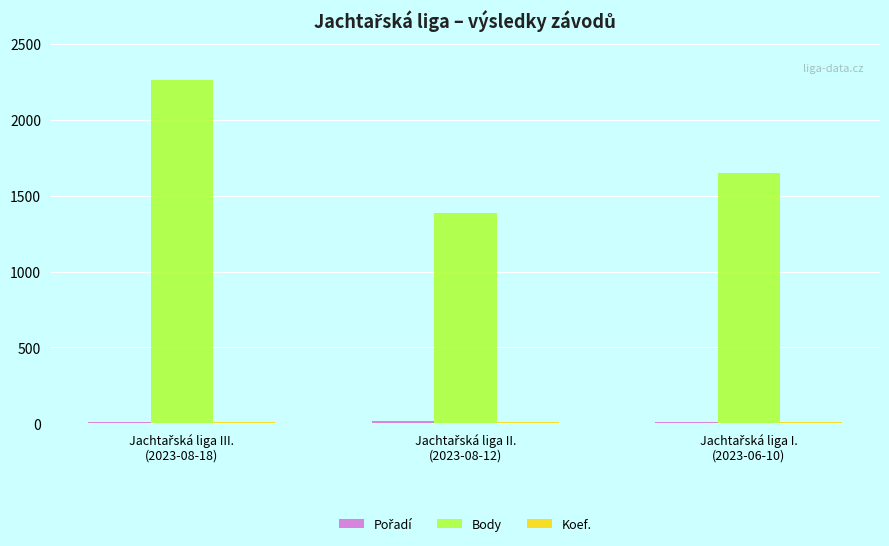

Which series has the largest total across all categories?

Body